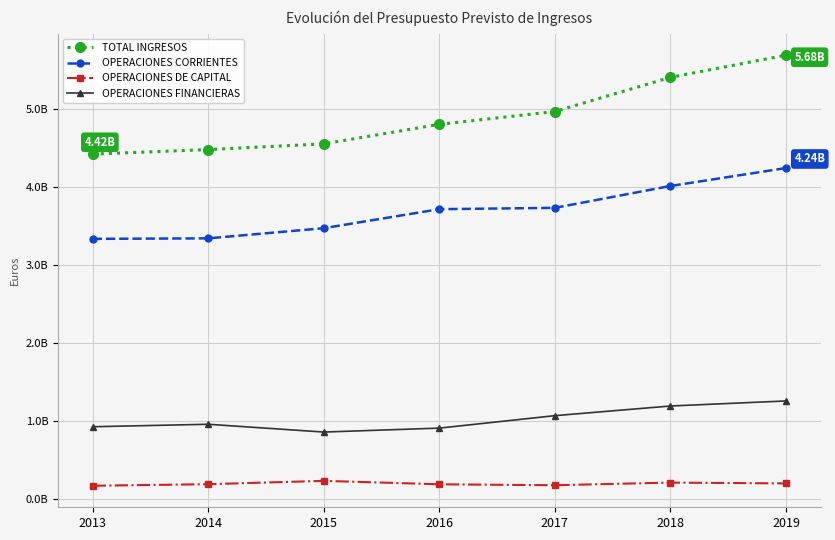

What are all the series names shown in the legend?

TOTAL INGRESOS, OPERACIONES CORRIENTES, OPERACIONES DE CAPITAL, OPERACIONES FINANCIERAS